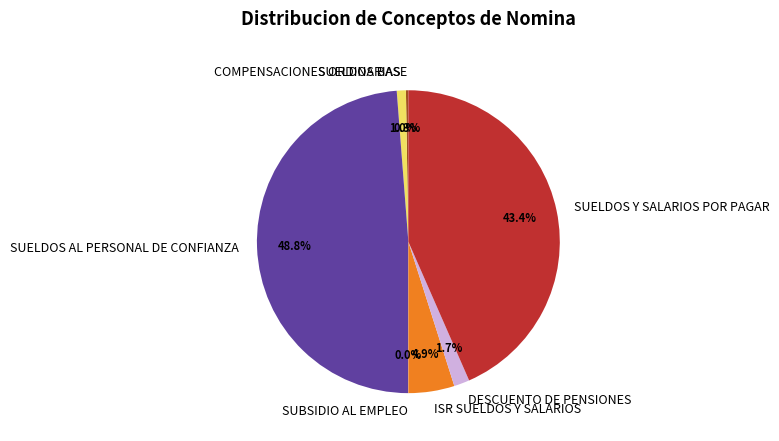

Which slice is the largest?

SUELDOS AL PERSONAL DE CONFIANZA